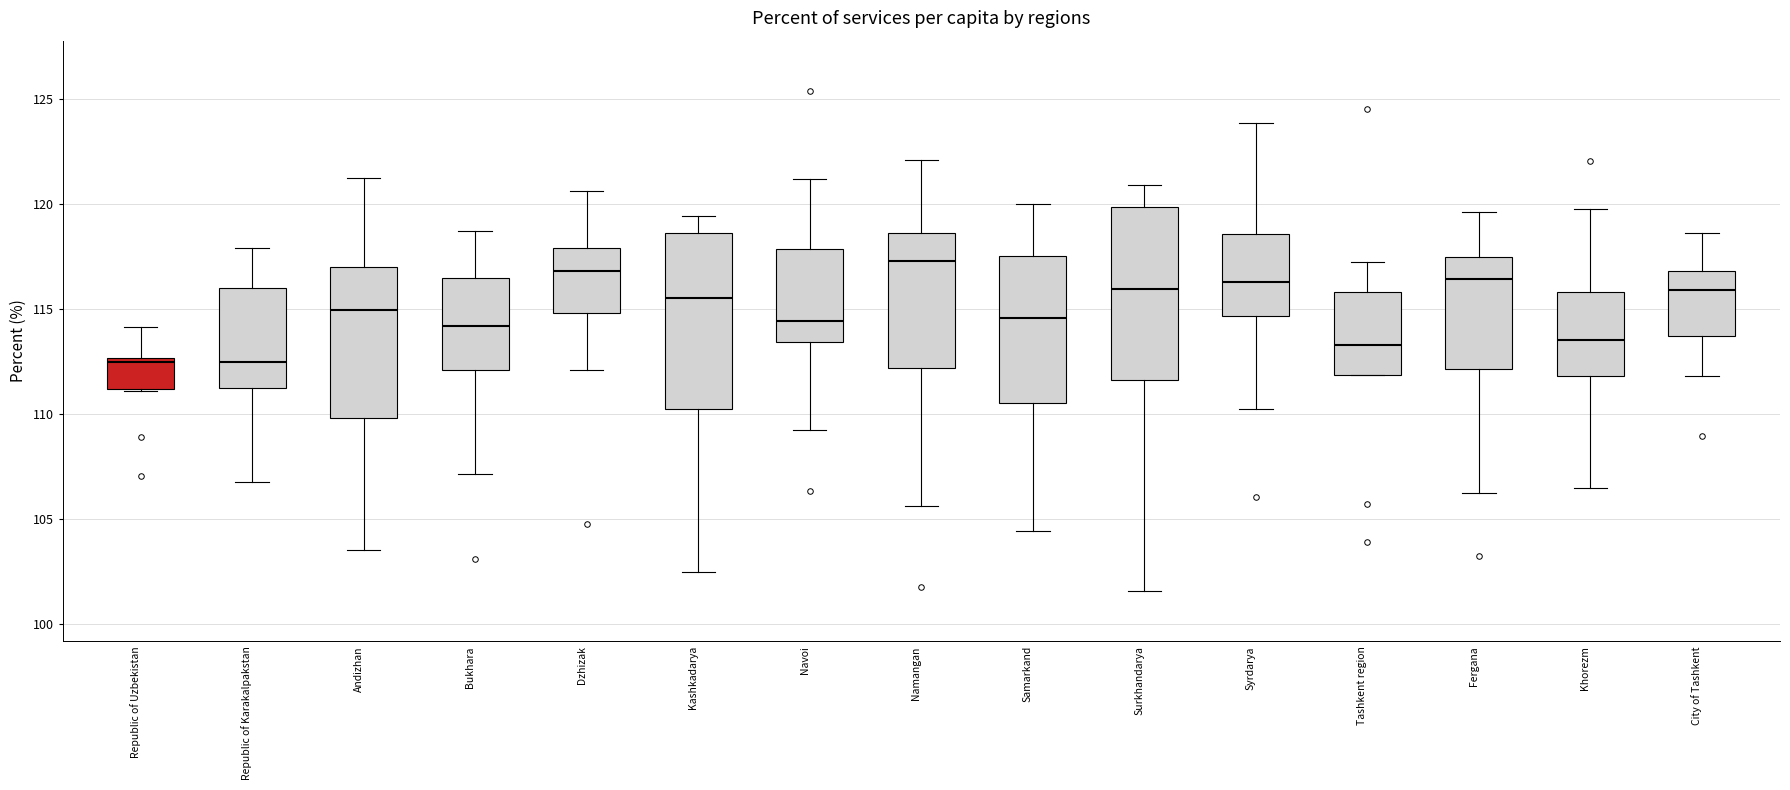

Reading left to right, read every box against the y-axis: the position of its median line, the range the box covers, and the ends of its whiskers. The values are not printed on the chart, so give them approximately, as read against the axis.

Republic of Uzbekistan: median 112.5 (just below the box's upper edge), box 111.0 to 112.5, whiskers 111.0 to 114.0
Republic of Karakalpakstan: median 112.5, box 111.0 to 116.0, whiskers 106.5 to 118.0
Andizhan: median 115.0, box 110.0 to 117.0, whiskers 103.5 to 121.0
Bukhara: median 114.0, box 112.0 to 116.5, whiskers 107.0 to 118.5
Dzhizak: median 117.0, box 115.0 to 118.0, whiskers 112.0 to 120.5
Kashkadarya: median 115.5, box 110.0 to 118.5, whiskers 102.5 to 119.5
Navoi: median 114.5, box 113.5 to 118.0, whiskers 109.0 to 121.0
Namangan: median 117.5, box 112.0 to 118.5, whiskers 105.5 to 122.0
Samarkand: median 114.5, box 110.5 to 117.5, whiskers 104.5 to 120.0
Surkhandarya: median 116.0, box 111.5 to 120.0, whiskers 101.5 to 121.0
Syrdarya: median 116.5, box 114.5 to 118.5, whiskers 110.0 to 124.0
Tashkent region: median 113.5, box 112.0 to 116.0, whiskers 112.0 to 117.0
Fergana: median 116.5, box 112.0 to 117.5, whiskers 106.0 to 119.5
Khorezm: median 113.5, box 112.0 to 116.0, whiskers 106.5 to 120.0
City of Tashkent: median 116.0, box 113.5 to 117.0, whiskers 112.0 to 118.5